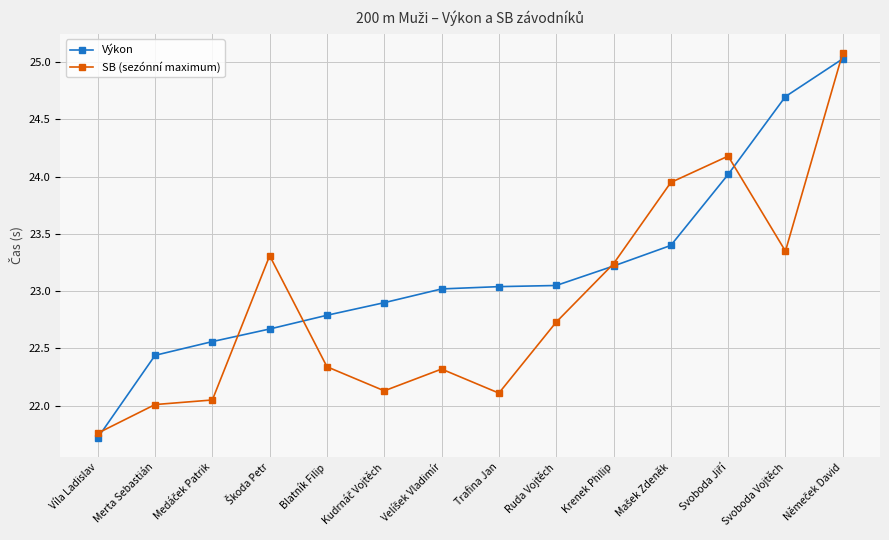

What is the approximate value of Výkon at Víla Ladislav?

21.7